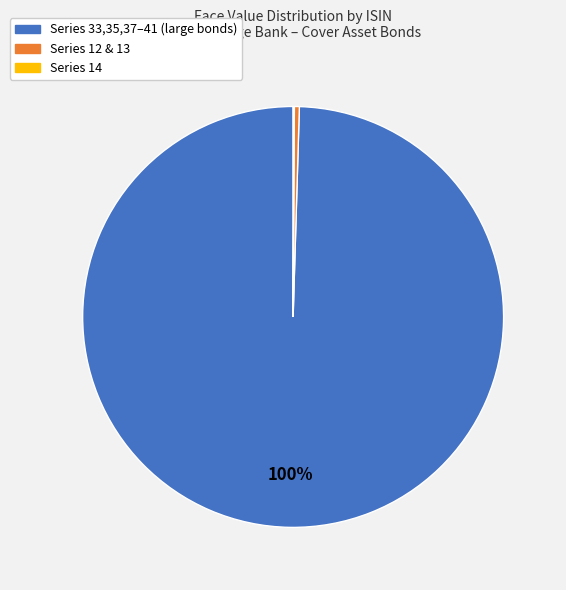

Is there a majority slice in this chart?

Yes